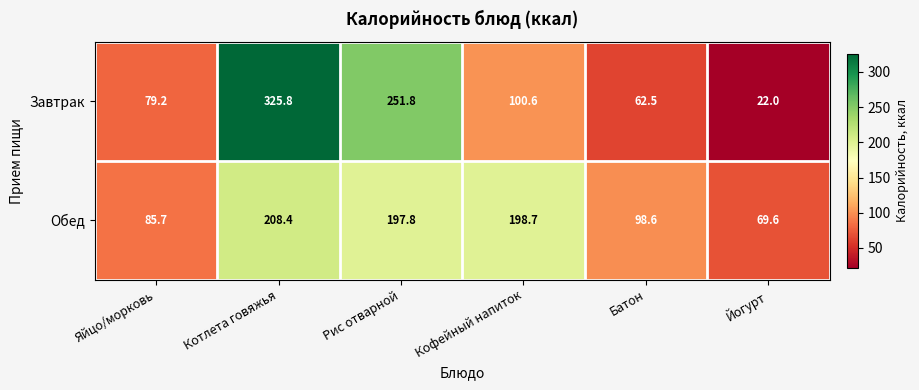

Which series has the largest range (max minus min)?

Завтрак